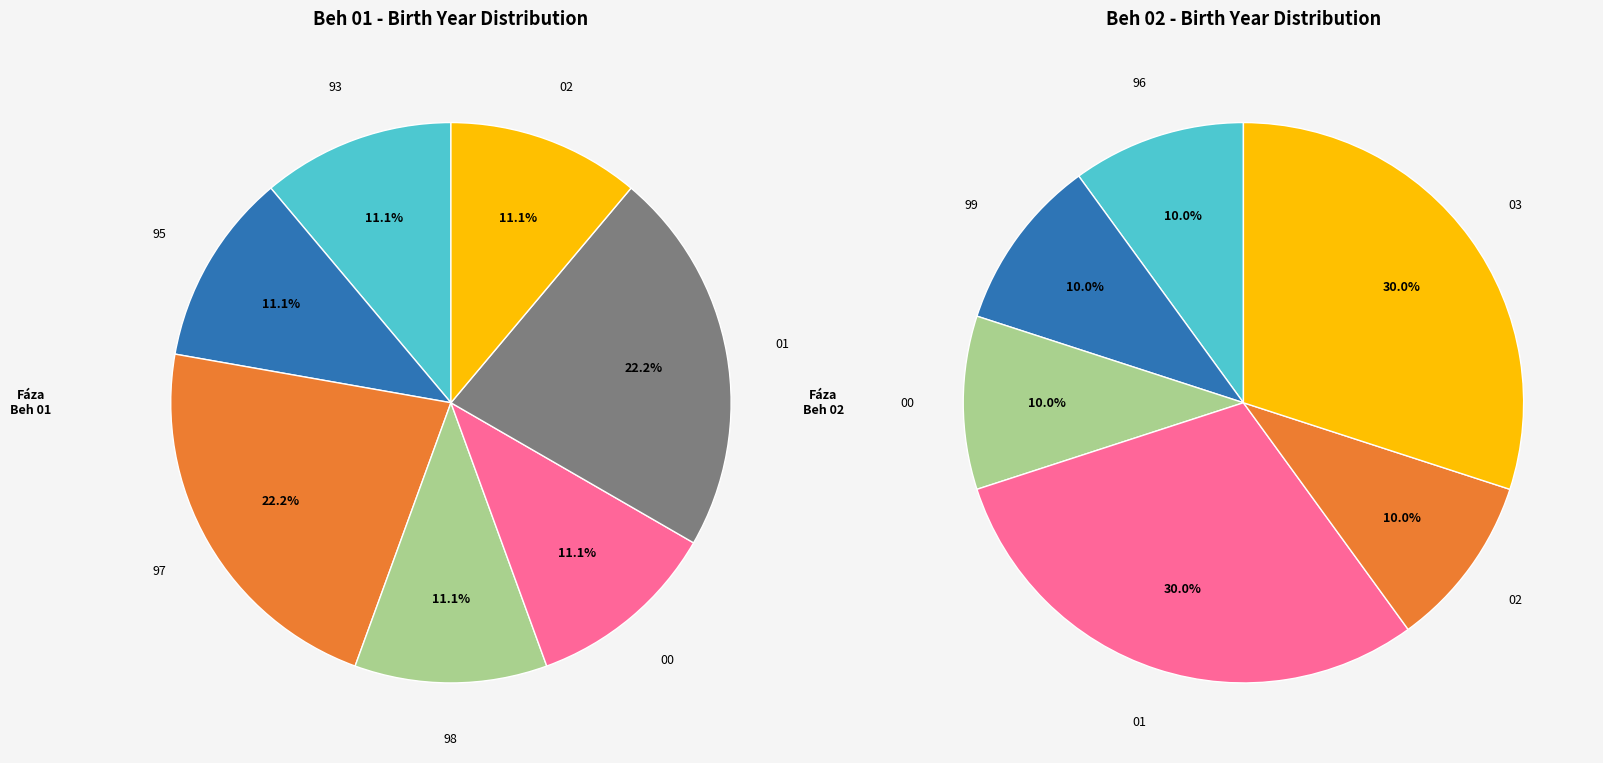

Is it true that 8 is 46% of the pie?

True